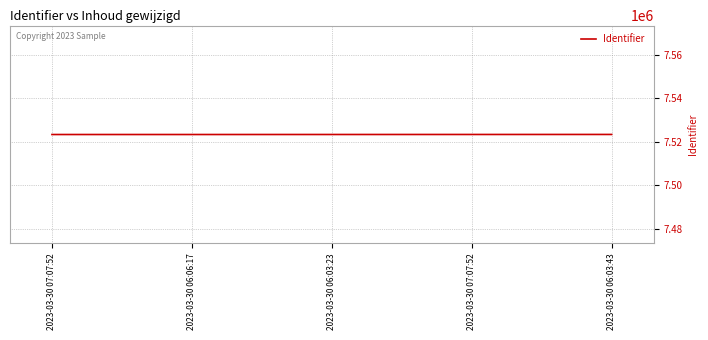

What is the label of the 4th point from the right?

2023-03-30 06:06:17